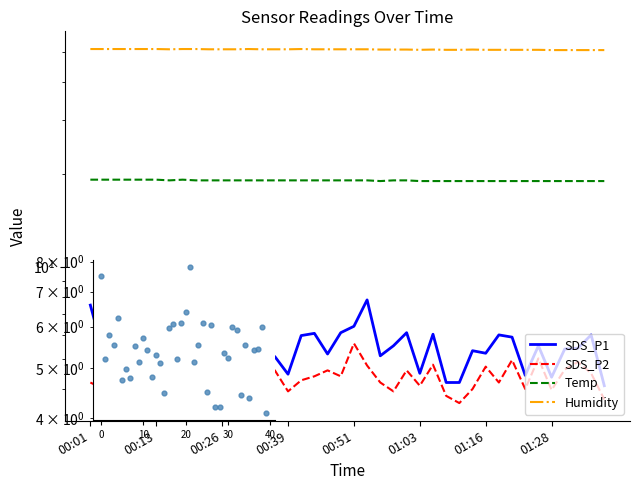

Is the value of Temp at 17 greater than the value of SDS_P1 at 8?

Yes